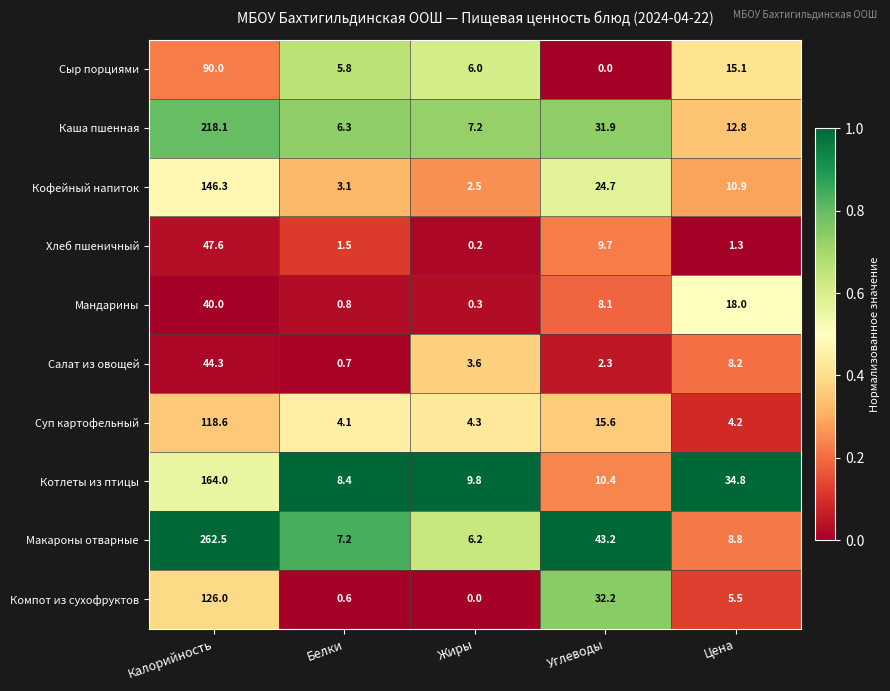

At Белки, list the series in order from smallest to largest.

Компот из сухофруктов, Салат из овощей, Мандарины, Хлеб пшеничный, Кофейный напиток, Суп картофельный, Сыр порциями, Каша пшенная, Макароны отварные, Котлеты из птицы